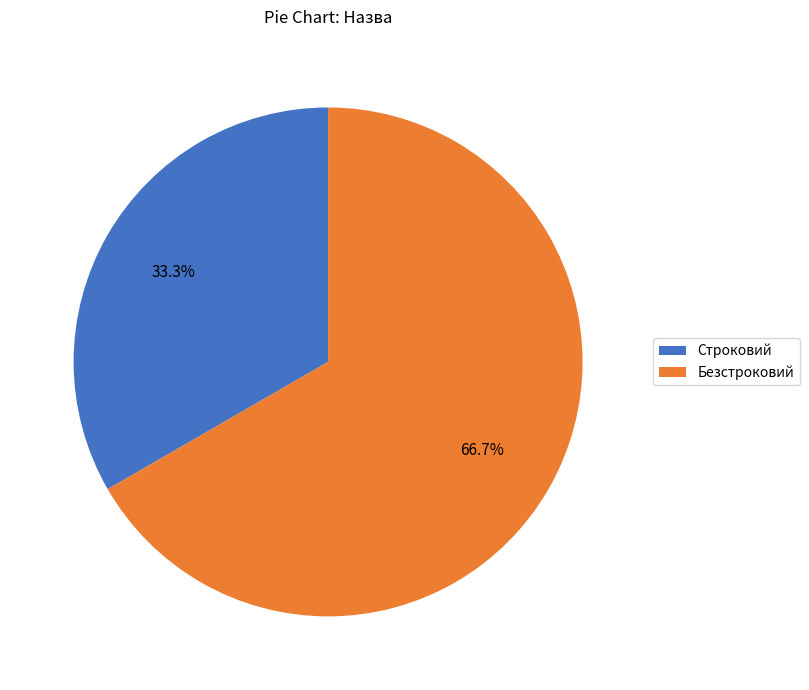

To the nearest percent, what is the average slice percentage?

50%